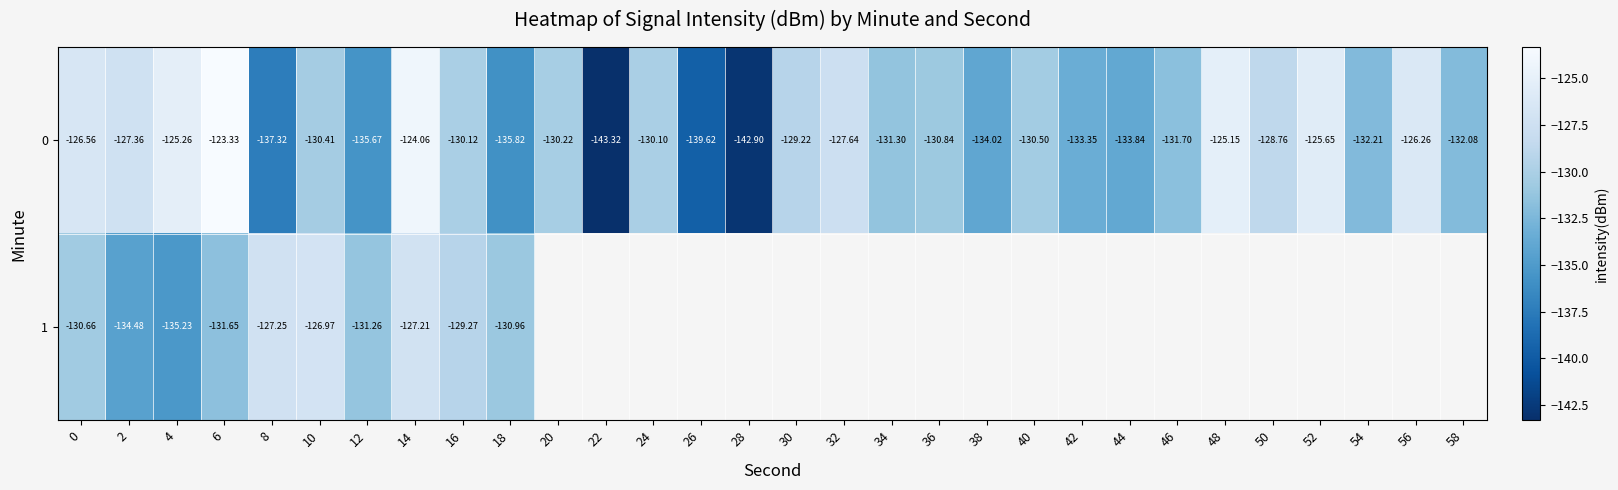

What is the maximum value shown in the chart?

-123.3